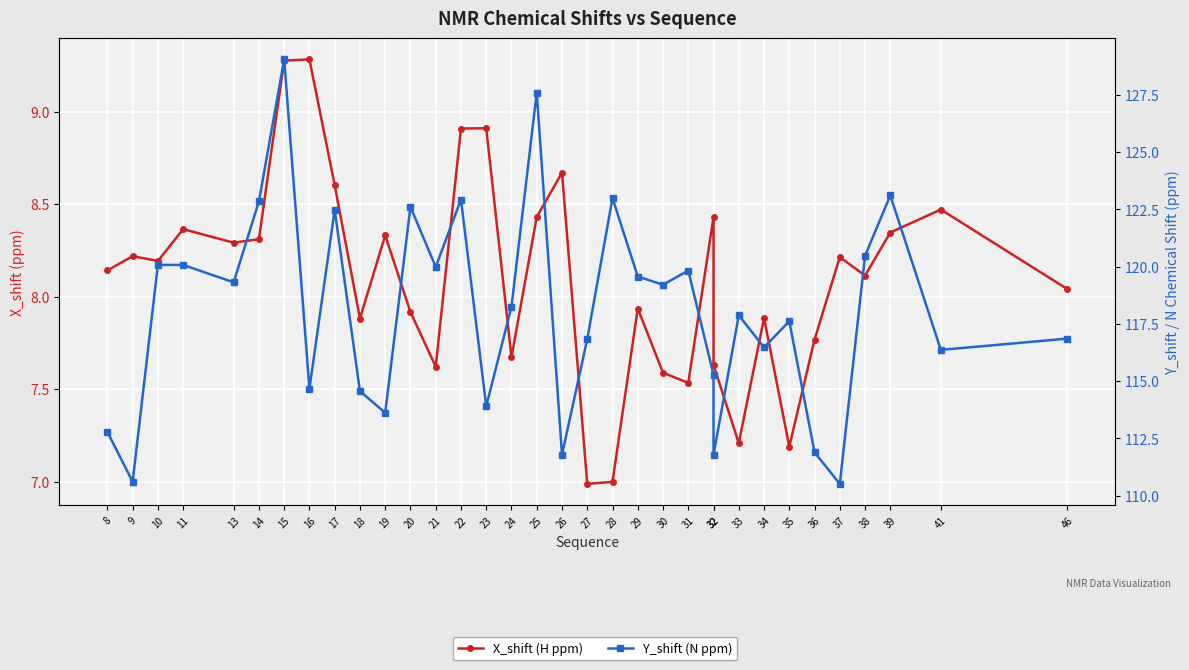

True or false: X_shift (H ppm) and Y_shift (N ppm) intersect in this chart.

False